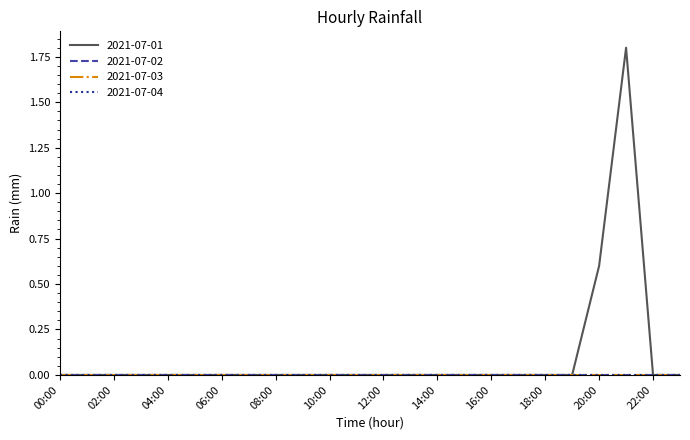

True or false: 2021-07-03 and 2021-07-01 cross at least once.

False